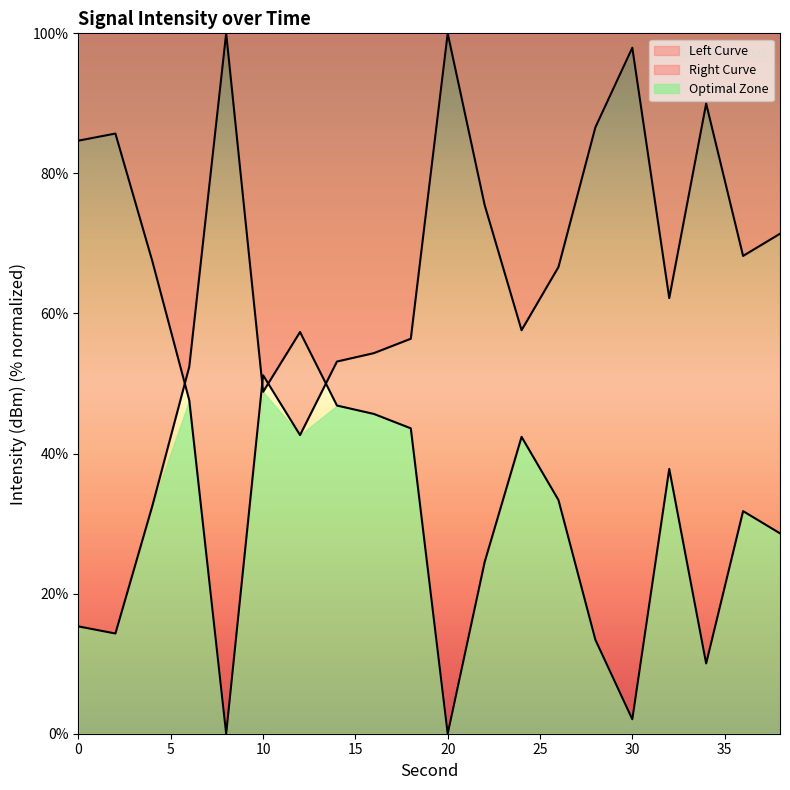

What is the sum of all values?

1319.2